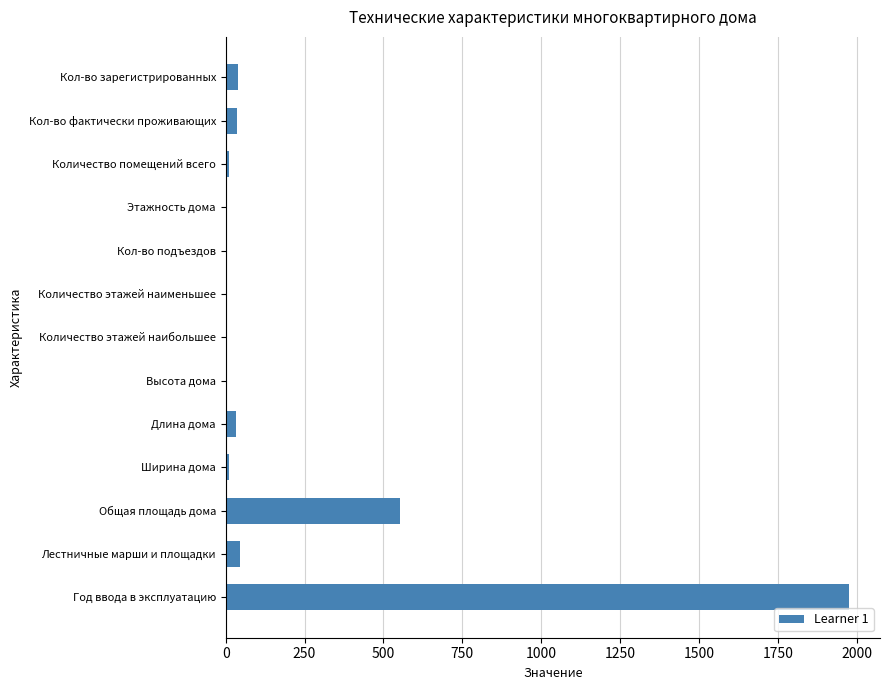

Which has a higher value, Количество этажей наименьшее or Лестничные марши и площадки?

Лестничные марши и площадки